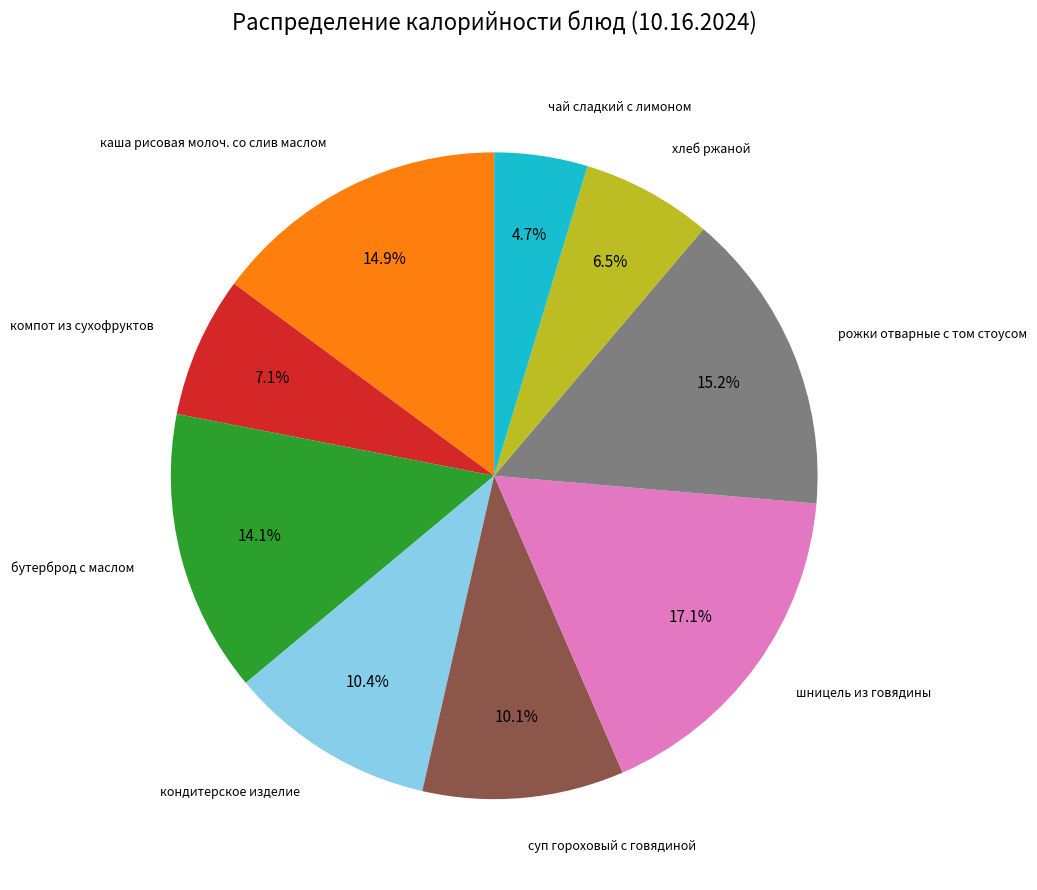

The суп гороховый с говядиной slice represents 1% of the pie. True or false?

False